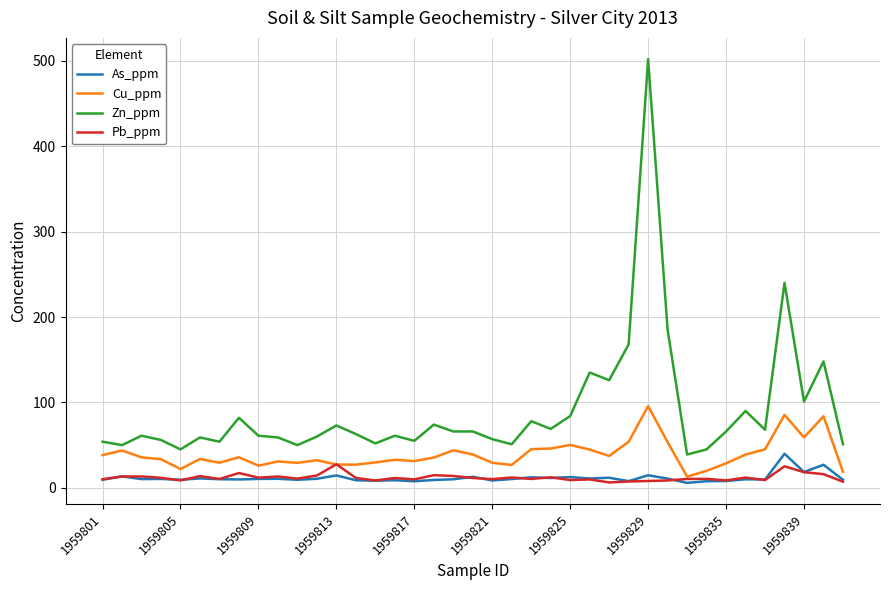

Which series has the widest spread of values?

Zn_ppm